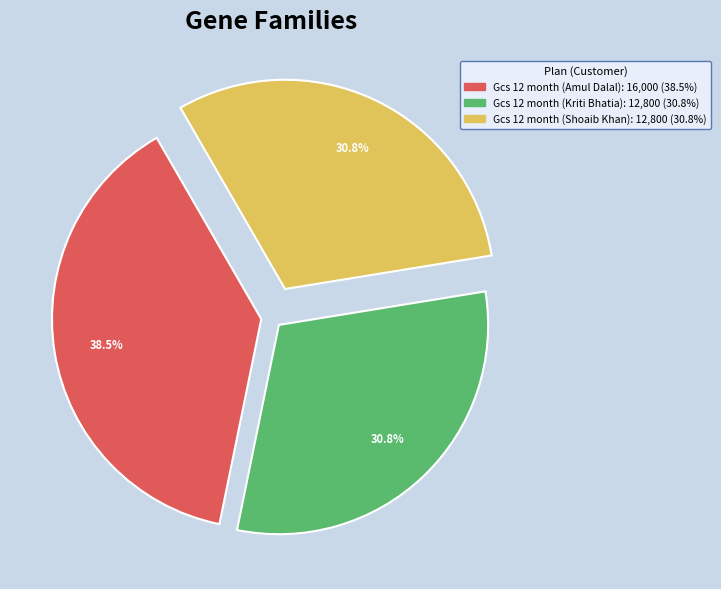

Is there a majority slice in this chart?

No